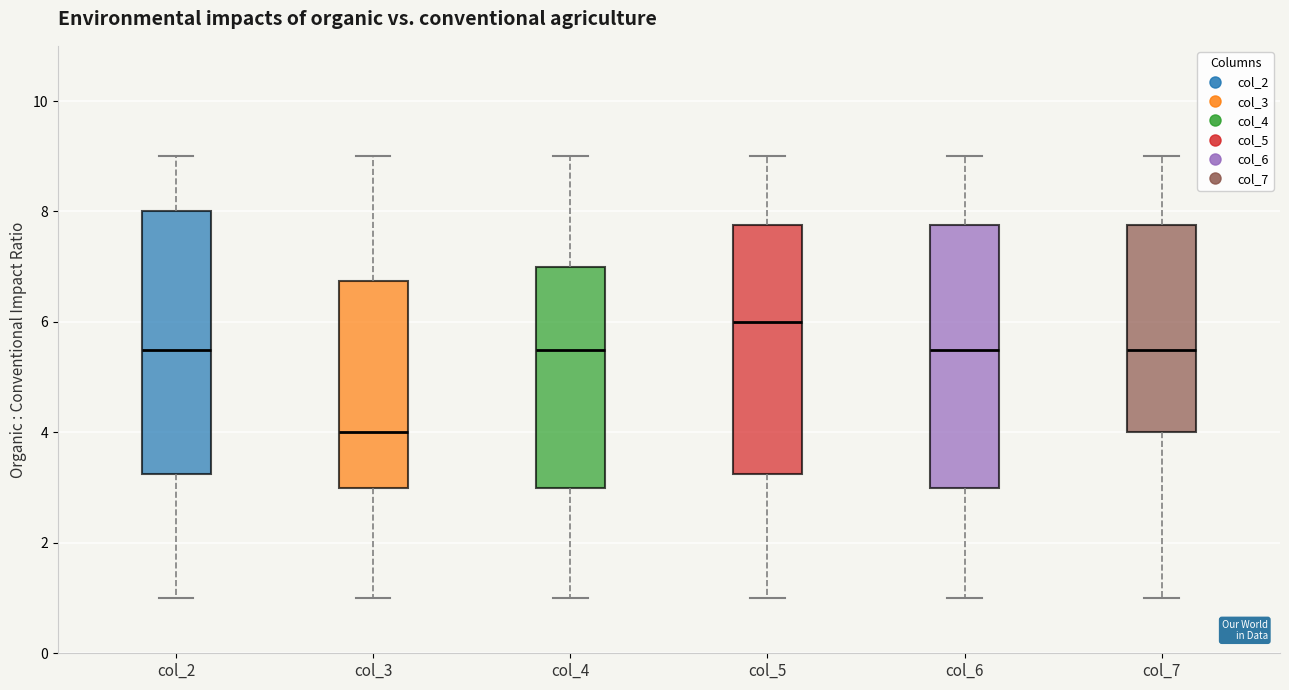

Where does the lower whisker of the box for col_6 end on the y-axis? The values are not printed on the chart, so give them approximately, as read against the axis.

1.0